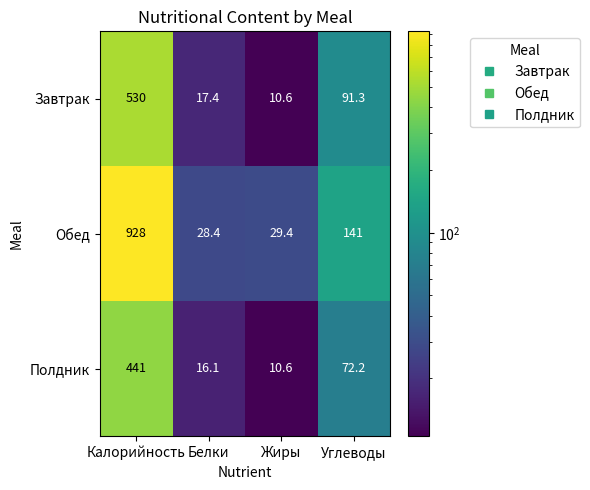

Which category has the highest value across all series?

Калорийность